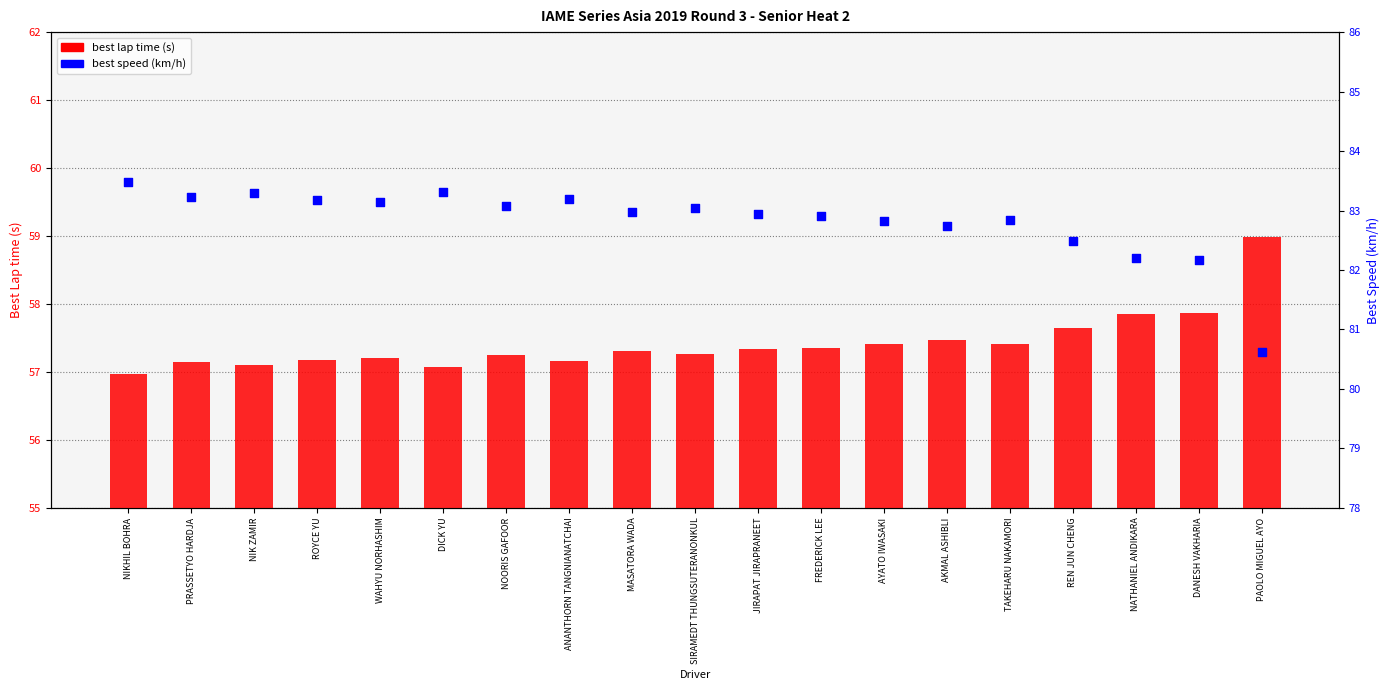

Which series has the largest total across all categories?

best speed (km/h)